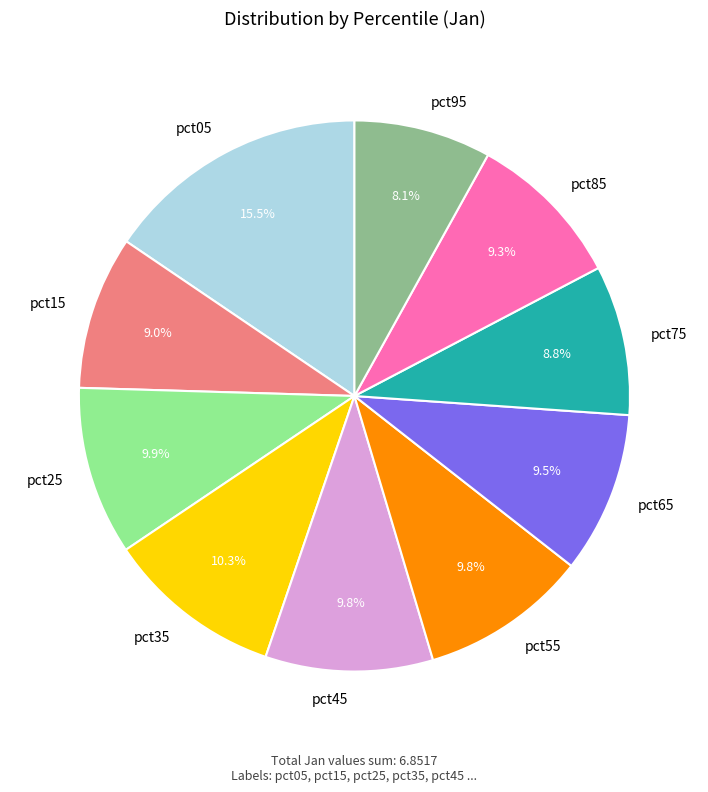

What is the largest slice in the pie chart?

pct05